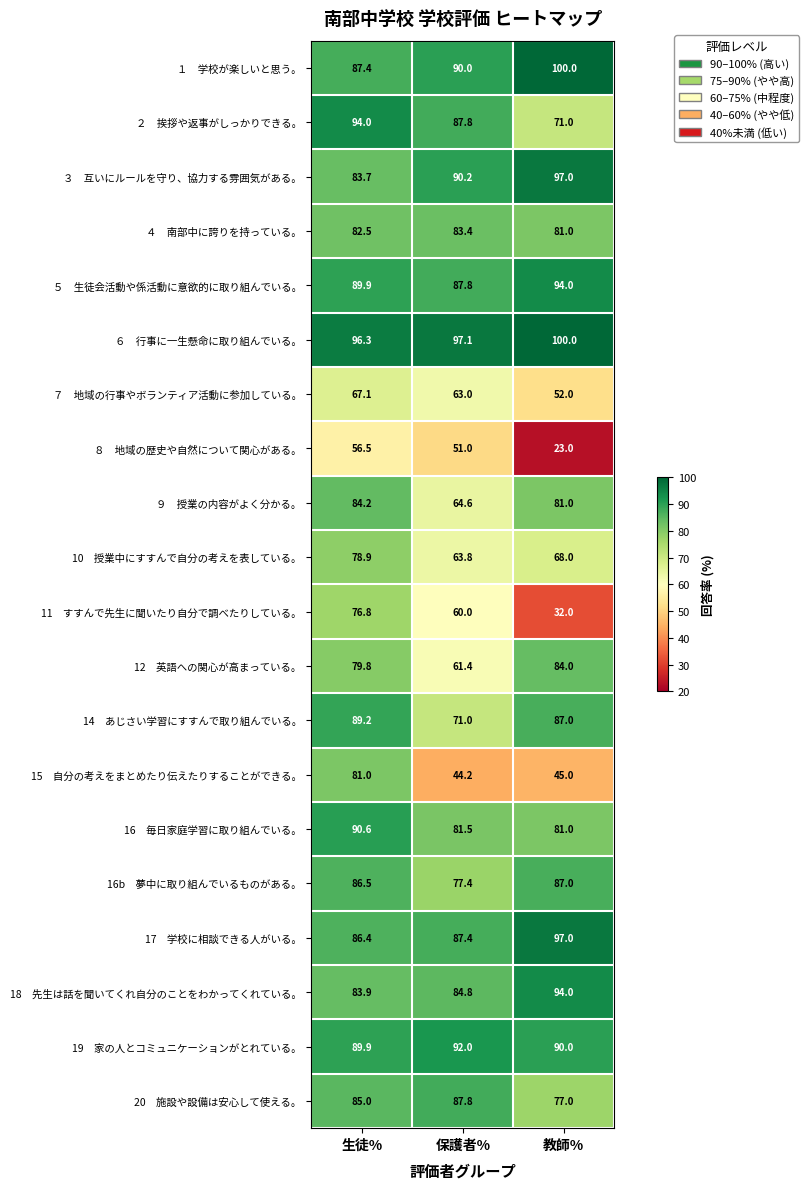

At which category is the sum across all series the highest?

生徒%